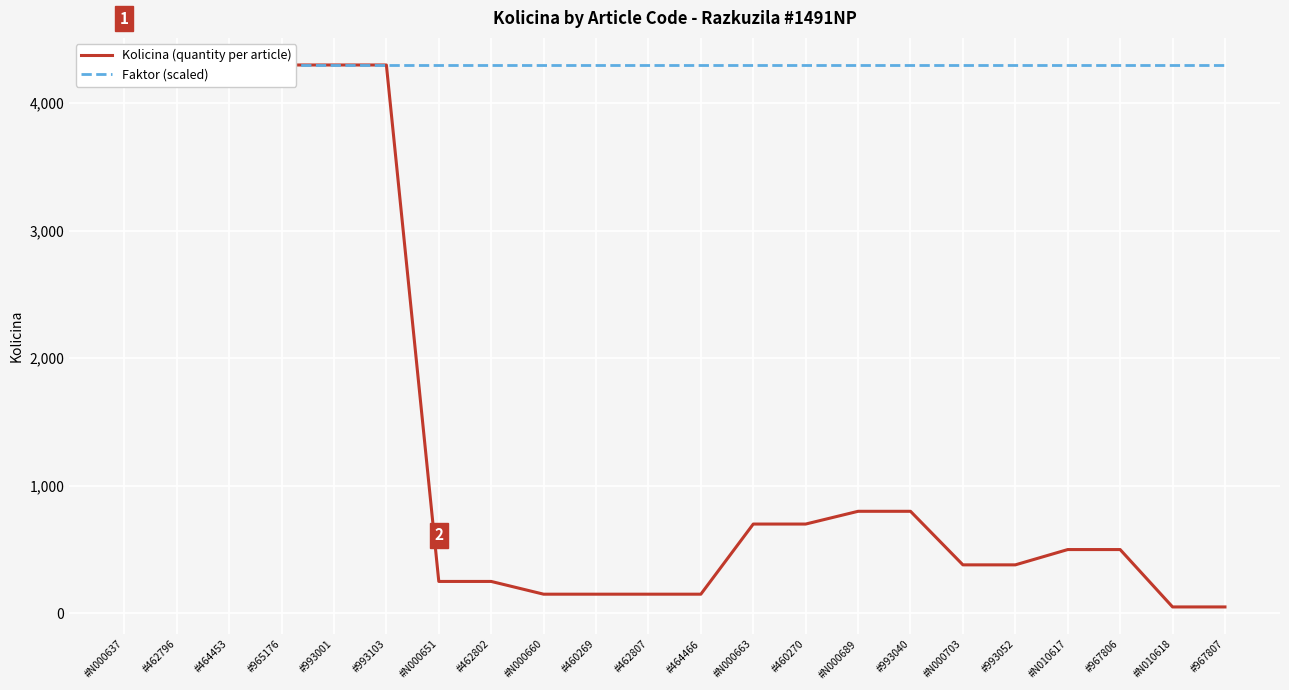

What is the value of the Kolicina (quantity per article) point at the 13th from the left?

700